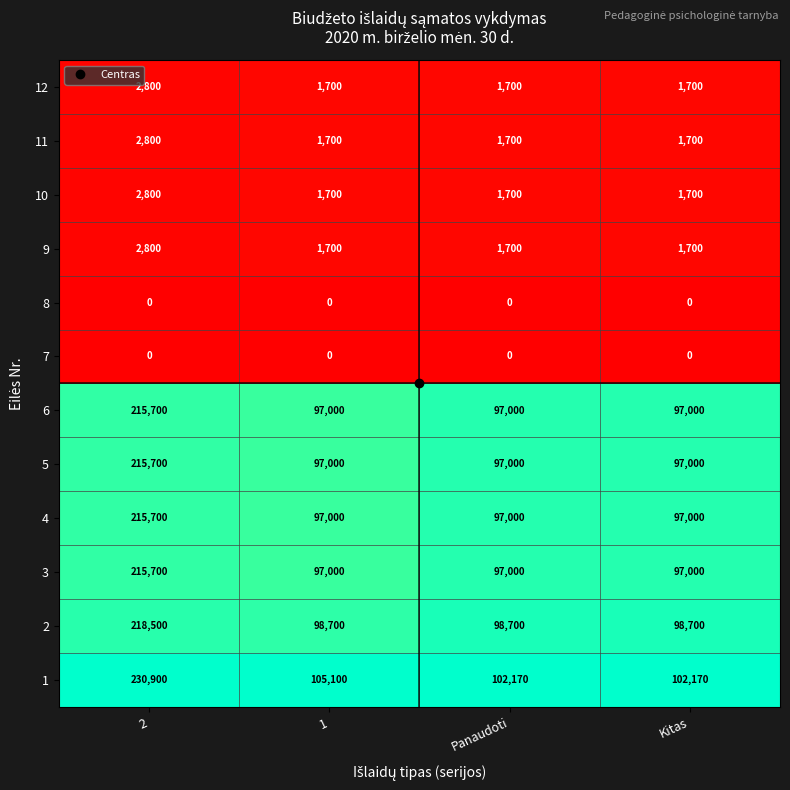

What is the difference between the highest and lowest values at Kitas?

102170